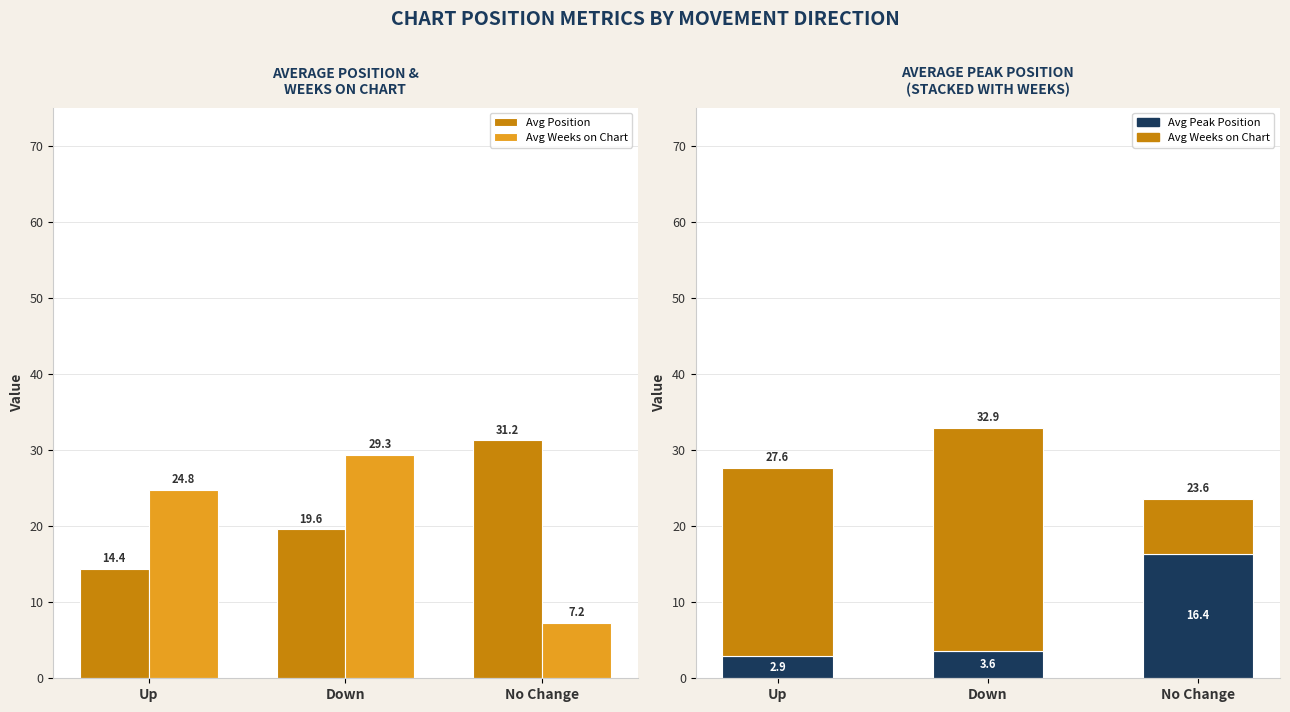

What is the total value across all series at Down?

52.4